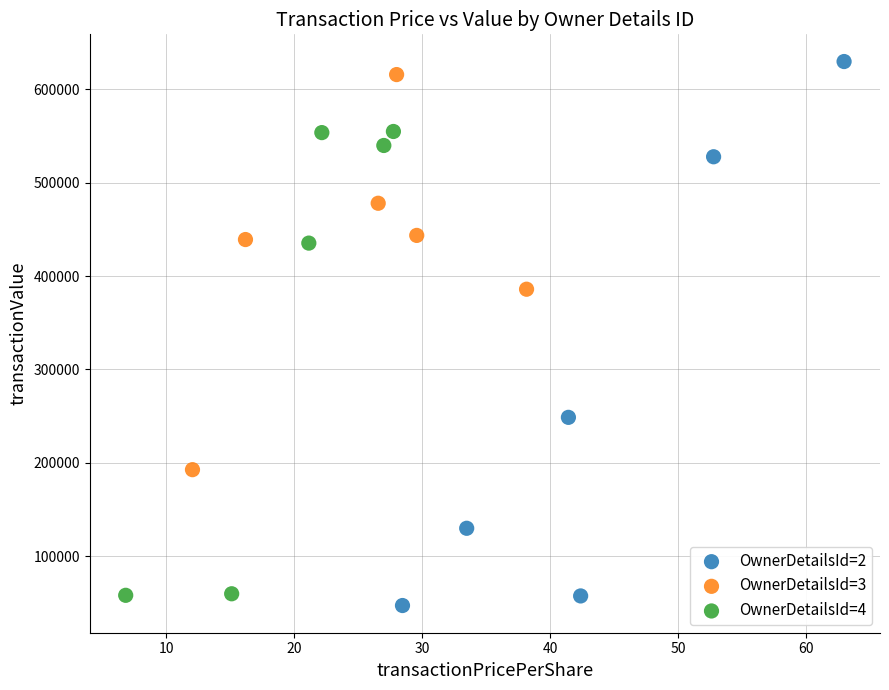

What are all the series names shown in the legend?

OwnerDetailsId=2, OwnerDetailsId=3, OwnerDetailsId=4